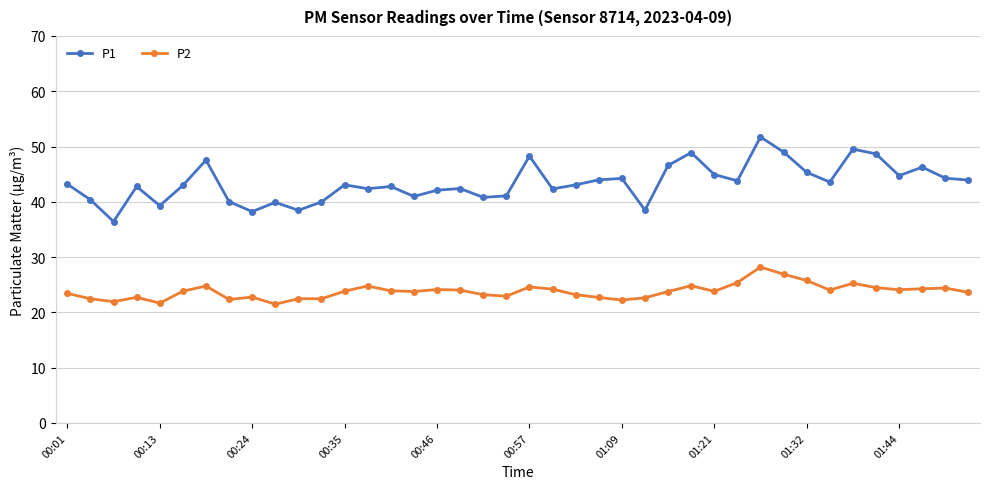

What is the minimum value for P2?

21.5